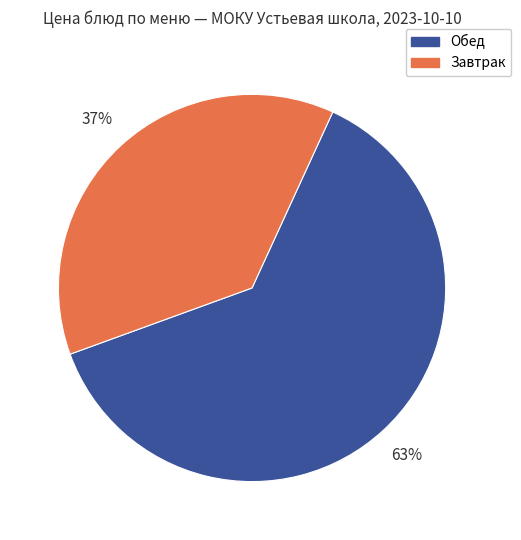

Does any single category account for the majority?

Yes